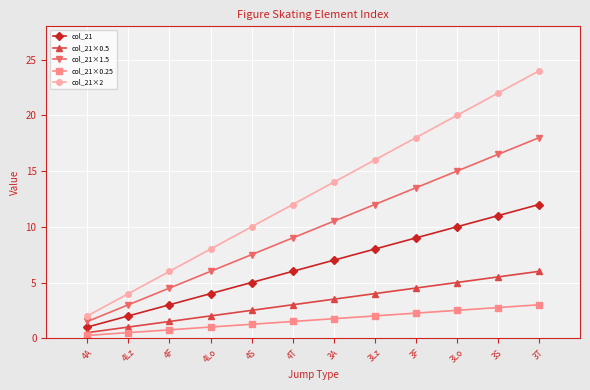

What is the difference between the highest and lowest values at 3Lo?

17.5